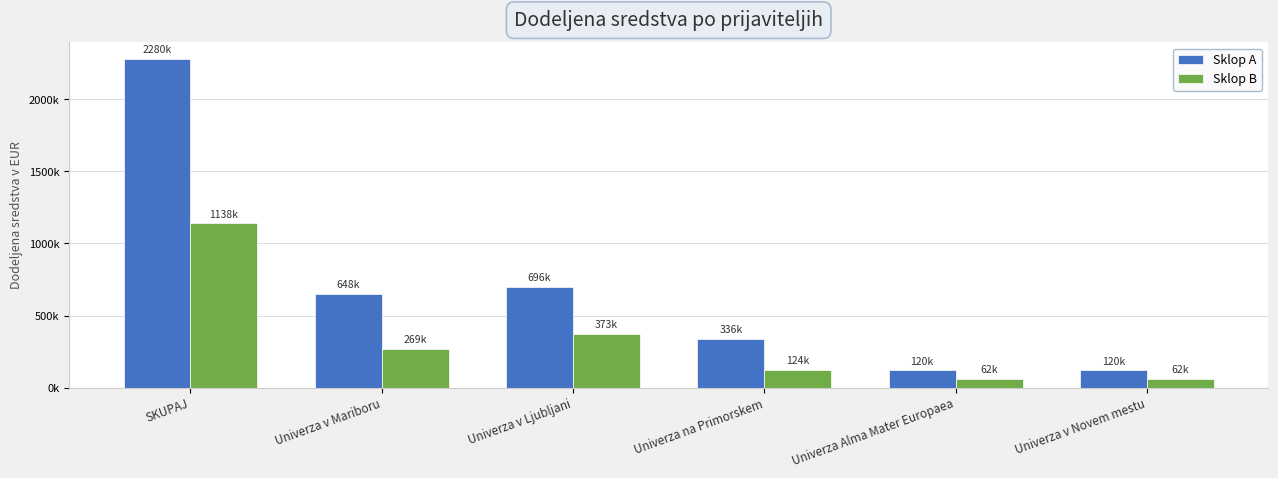

What position from the right is Univerza v Ljubljani?

4